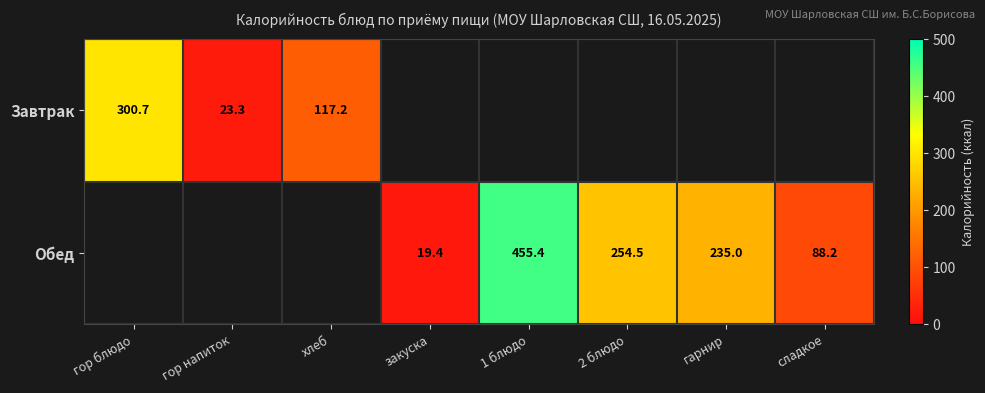

The value of Обед at гарнир is 62.7. True or false?

False